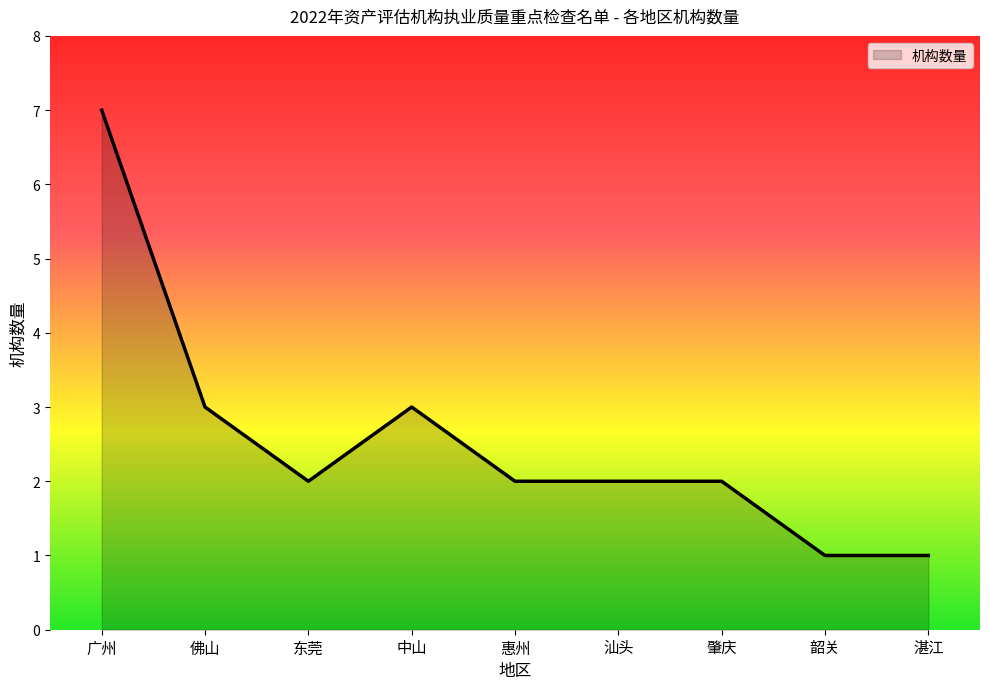

What position from the right is 东莞?

7